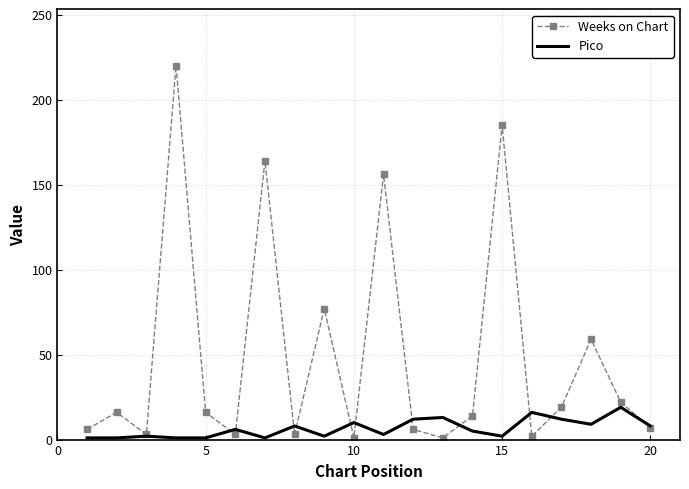

Rank the series by their average value, from lowest to highest.

Pico, Weeks on Chart